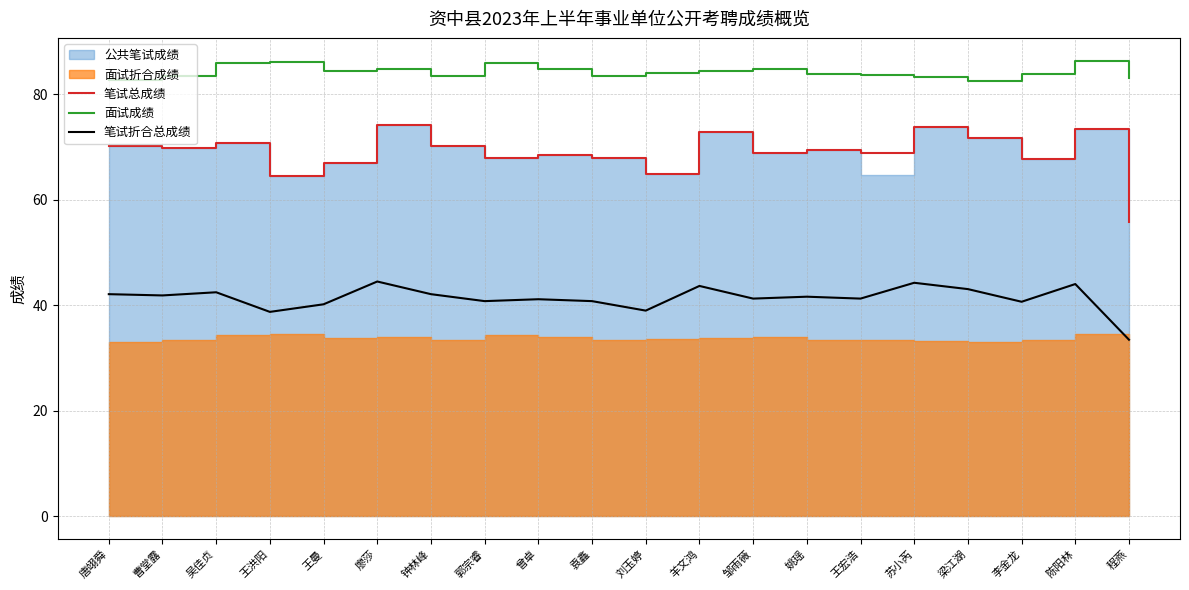

Which label corresponds to the largest value in the chart?

陈阳林